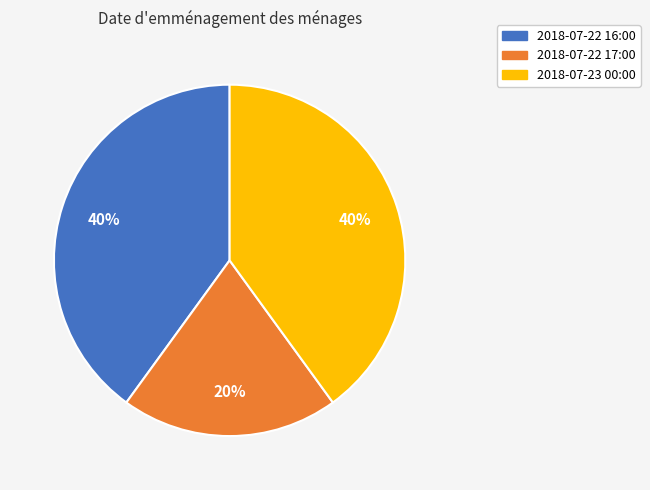

Approximately how many times larger is the value at 2018-07-22 16:00 compared to 2018-07-22 17:00?

2.0